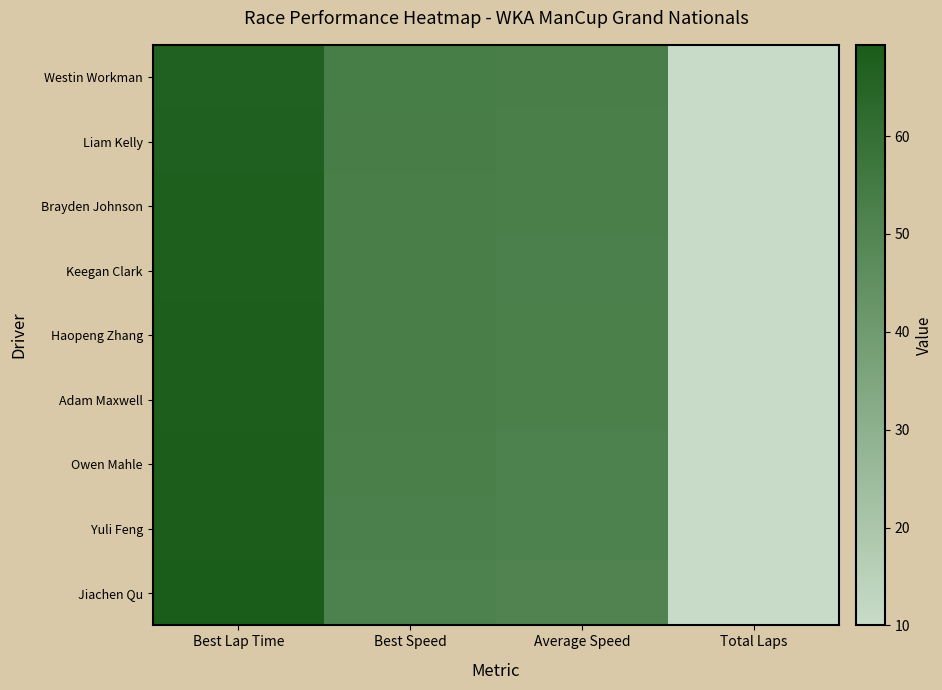

How many categories are shown in the chart?

4